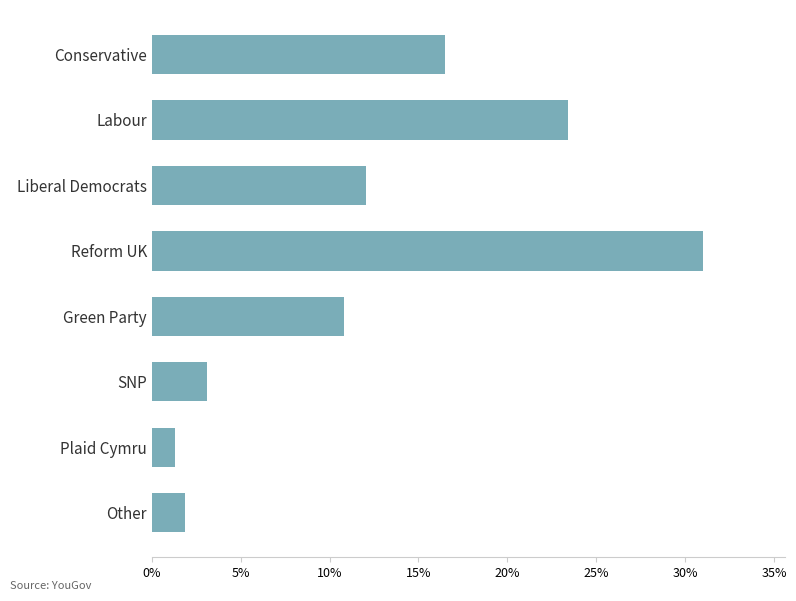

Does the chart contain any negative values?

No